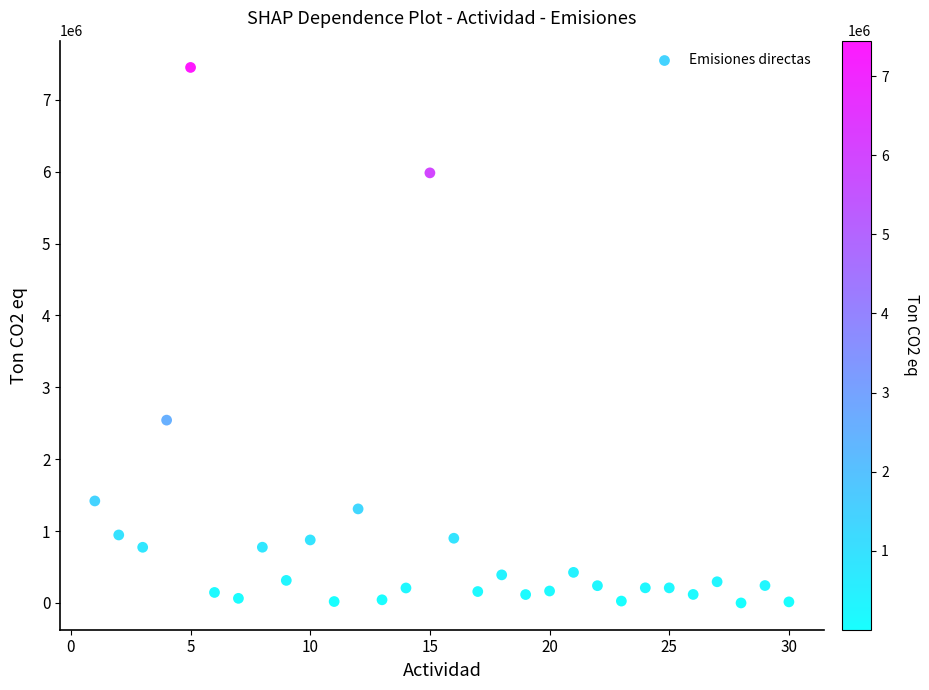

What is the range of Y values (max minus min)?

7449875.0